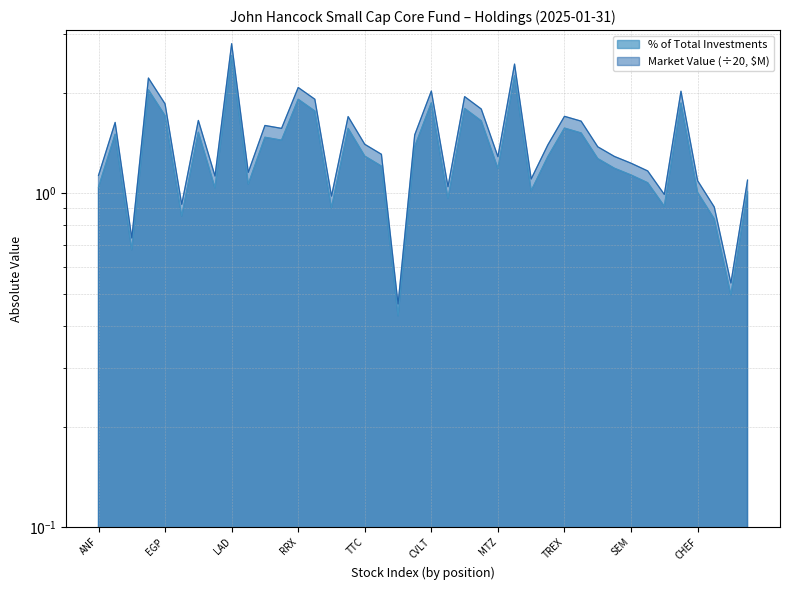

What position from the left is JAZZ?

39